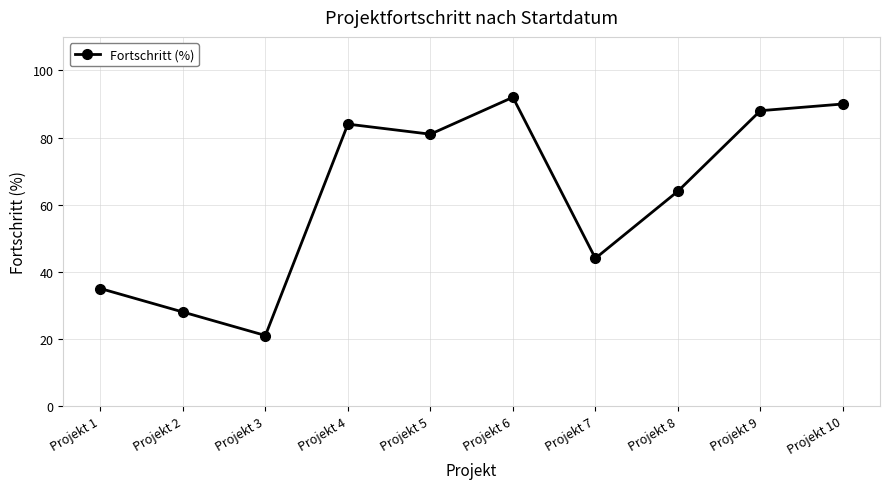

Reading right to left, transcribe all the data shown in this chart.

90	88	64	44	92	81	84	21	28	35